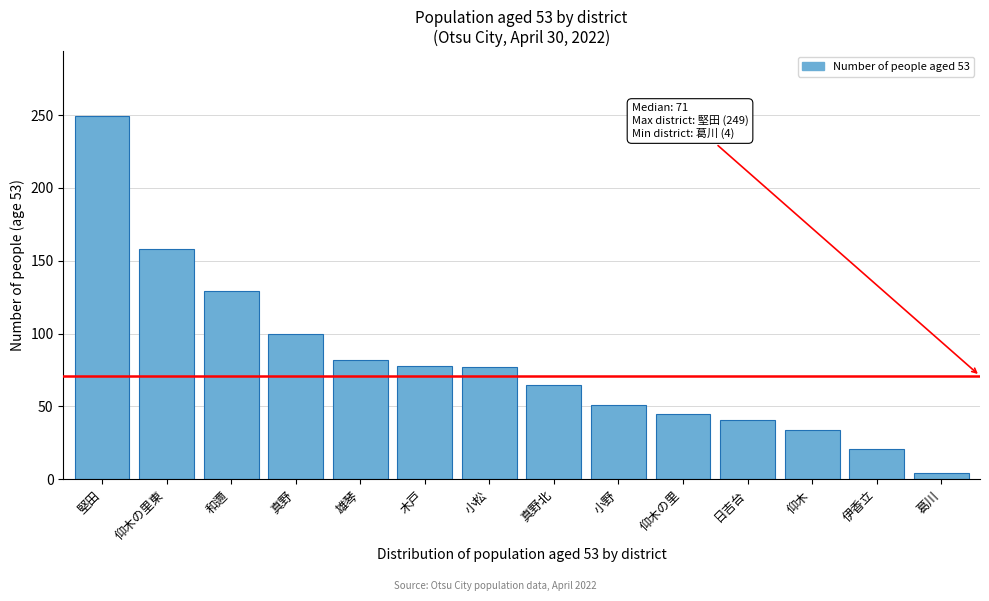

What is the label of the 5th bar from the left?

雄琴